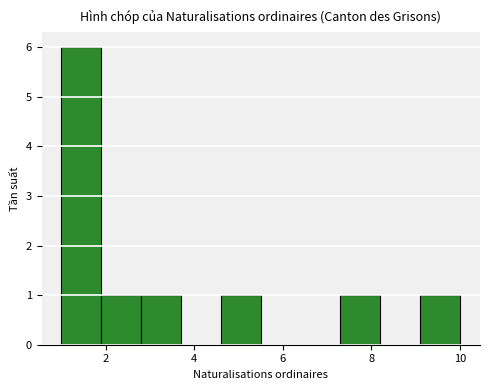

Reading left to right, list every bar in this chart as the range it spans on the x-axis followed by its height. Neither the bar edges nor the heights are printed on the chart, so give them approximately, as read against the axes.

1.0 to 1.9: 6
1.9 to 2.8: 1
2.8 to 3.7: 1
3.7 to 4.6: 0
4.6 to 5.5: 1
5.5 to 6.4: 0
6.4 to 7.3: 0
7.3 to 8.2: 1
8.2 to 9.1: 0
9.1 to 10.0: 1